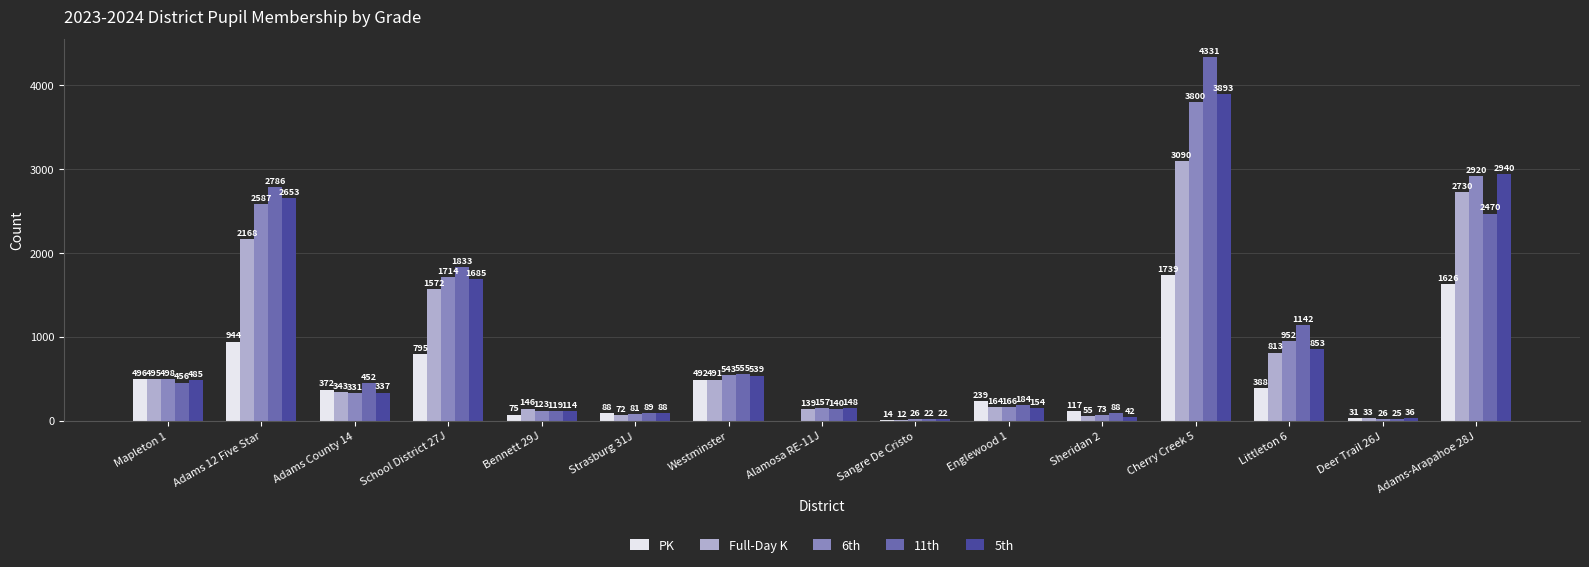

At which label is 11th closest to 2176?

Adams-Arapahoe 28J